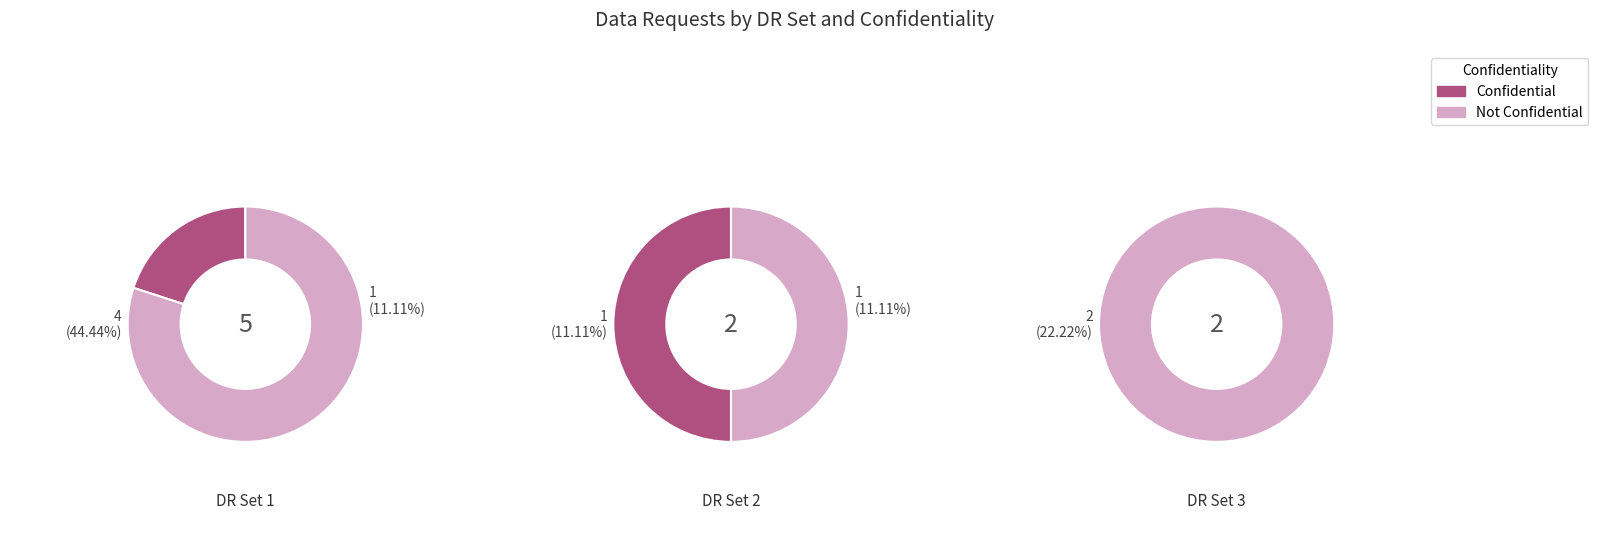

Does 7 account for over 50% of the chart?

No